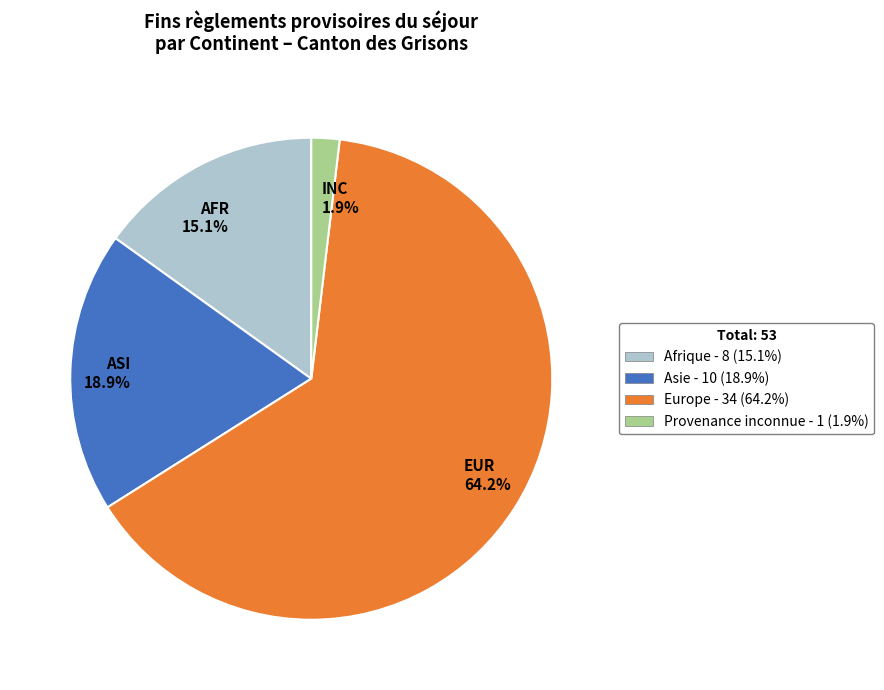

Which slice is the smallest?

INC 1.9%